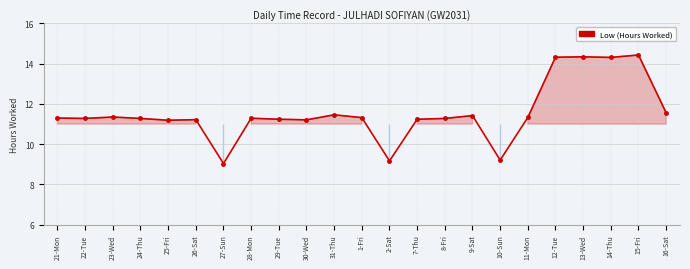

What position from the right is 31-Thu?

13